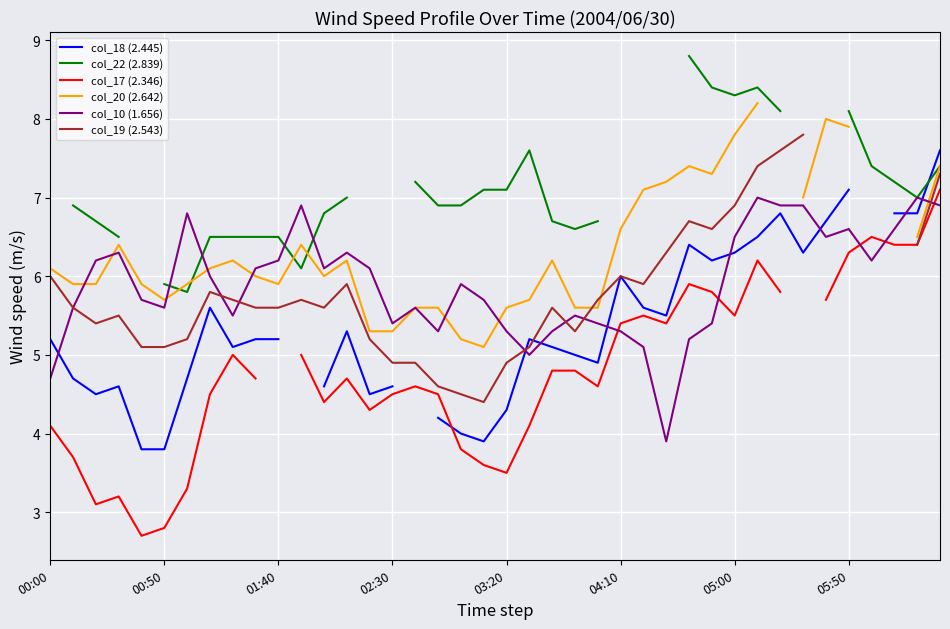

At which label does col_20 (2.642) first exceed 6?

00:00